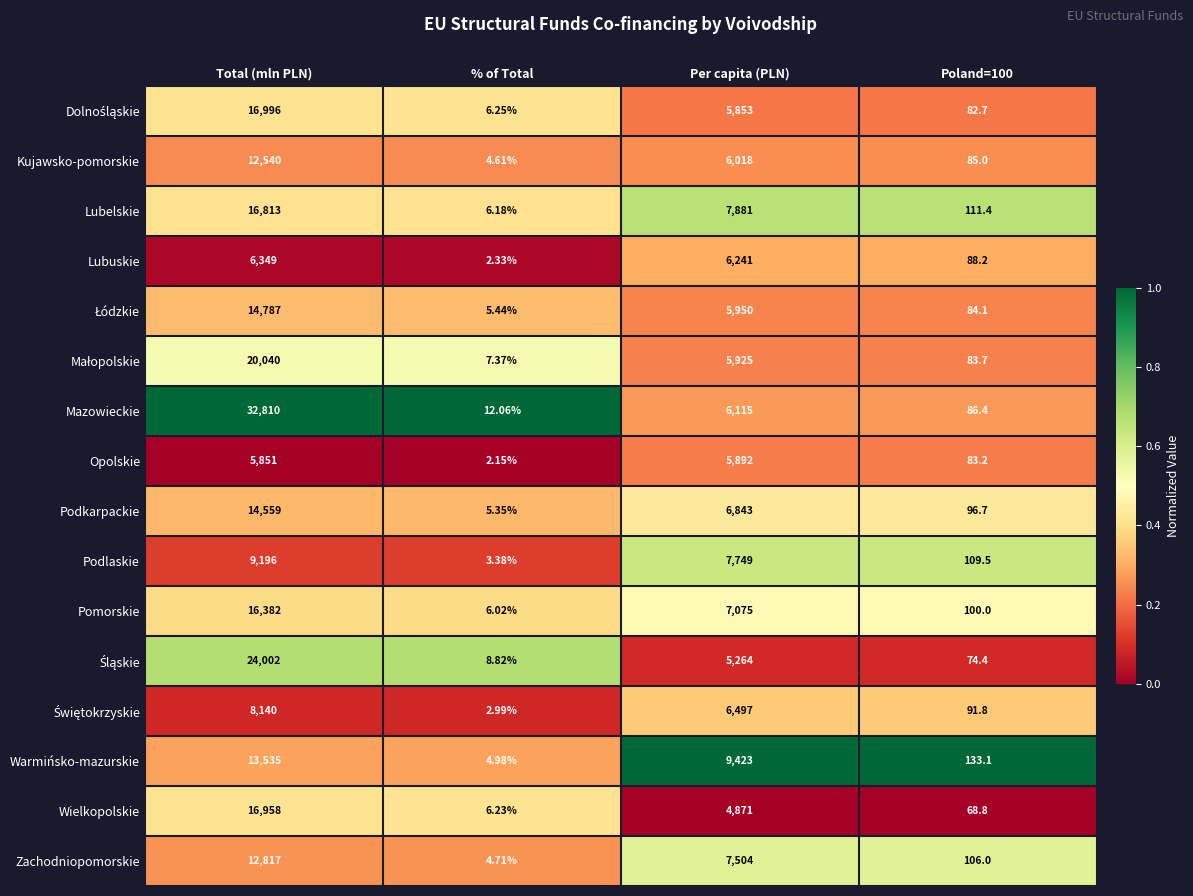

Which series has the largest range (max minus min)?

Mazowieckie